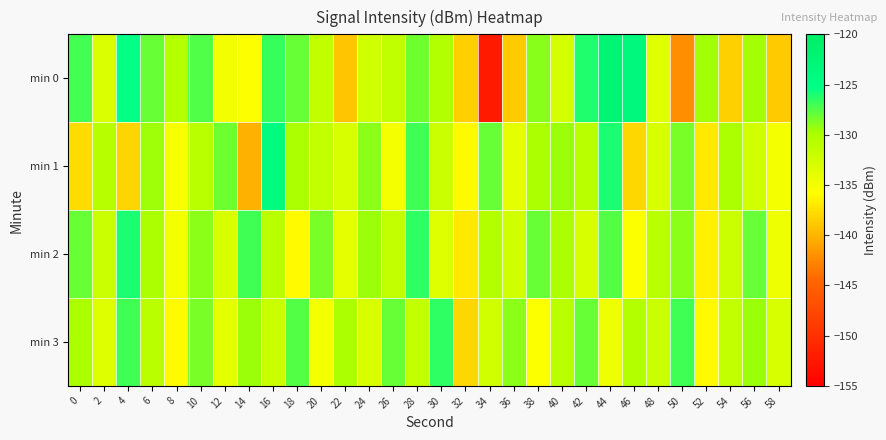

What is the total value across all series at 12?

-530.2